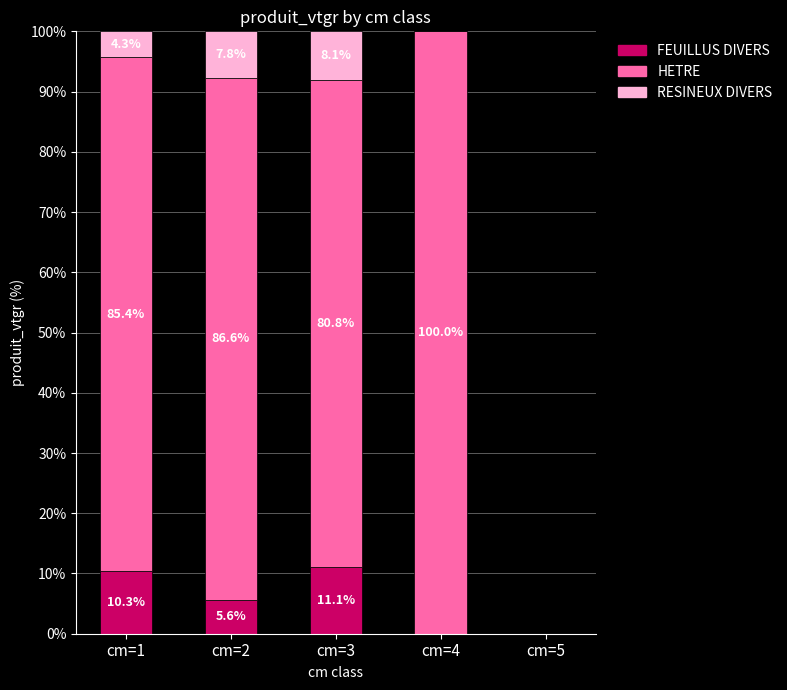

What is the total value across all series at cm=3?

100.0